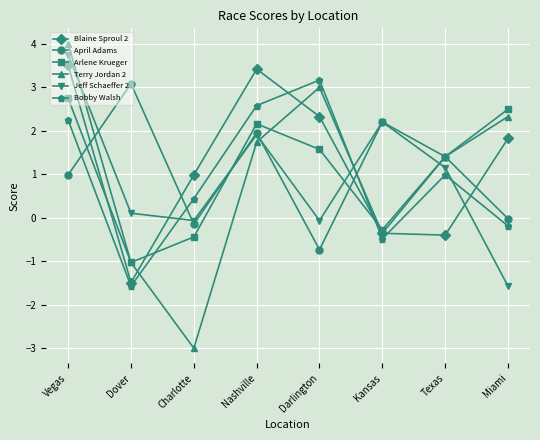

Is this an area chart (filled region under the line)?

No